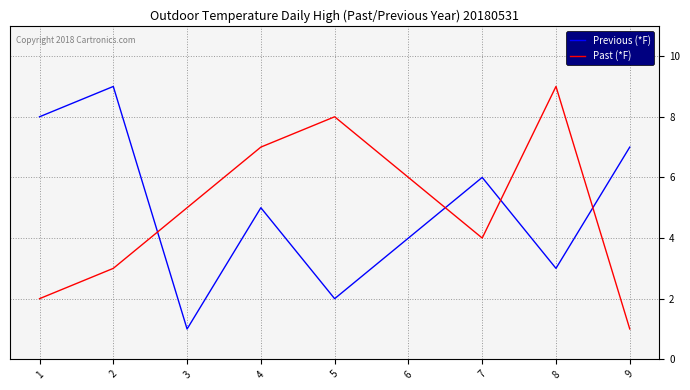

The Previous (*F) series shows 5 at 8. True or false?

False